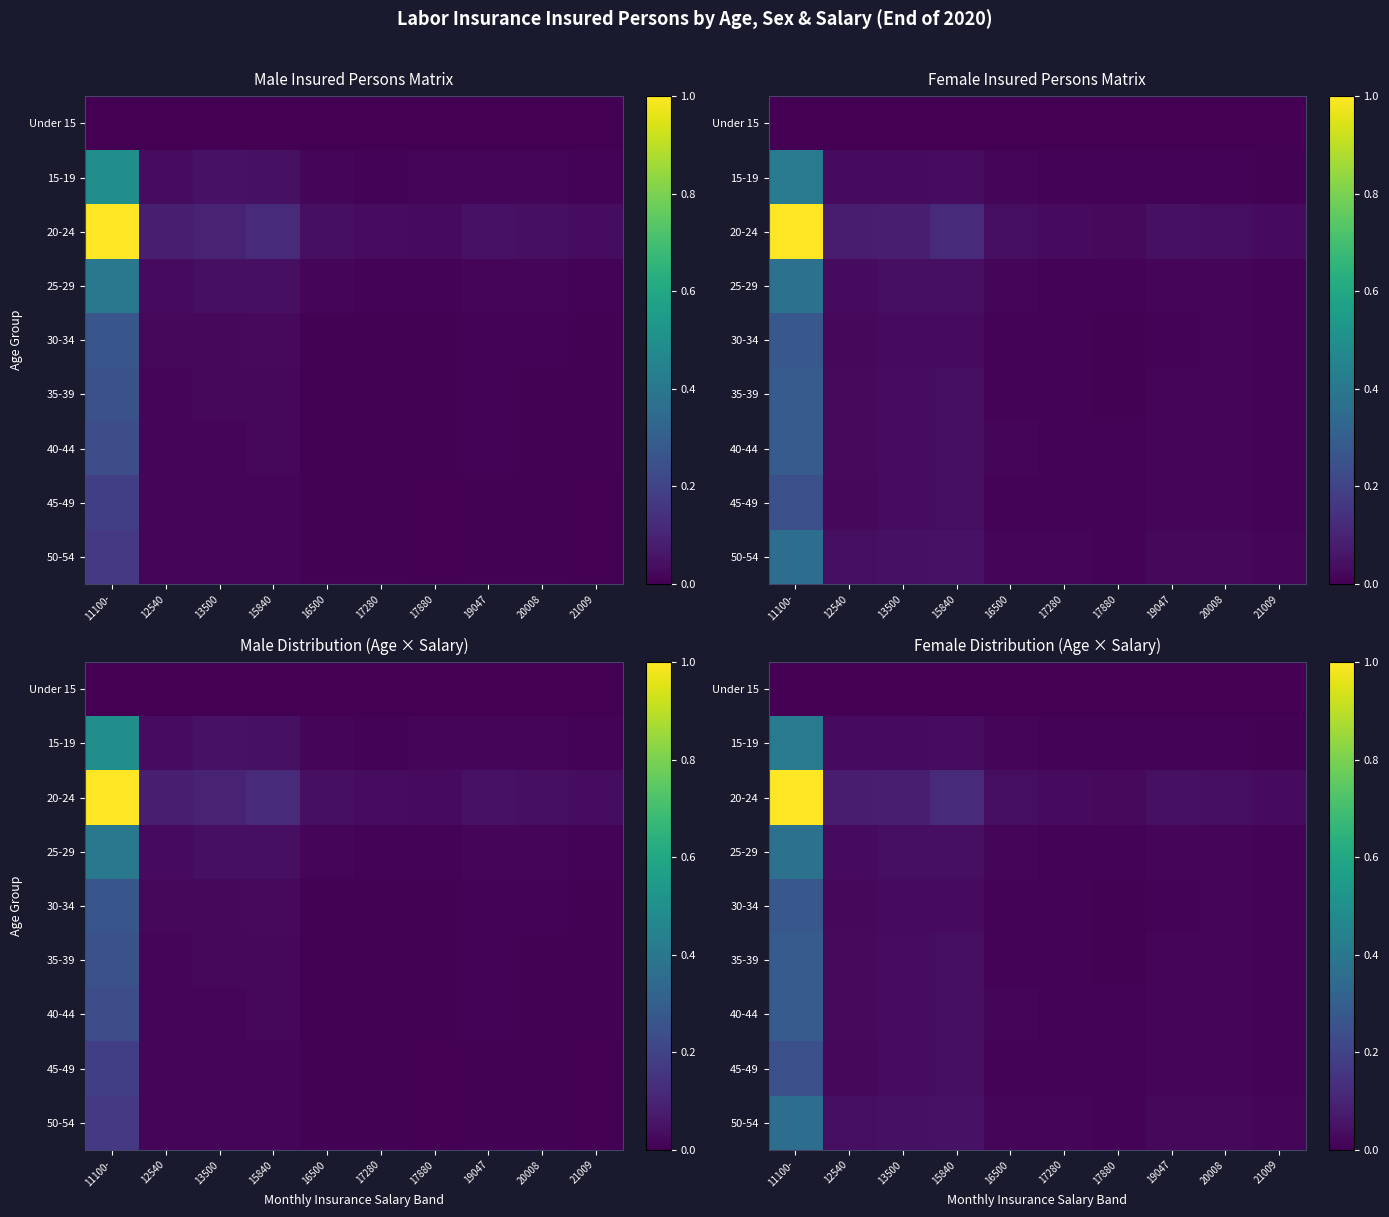

Which series changed the most between 17880 and 19047?

20-24